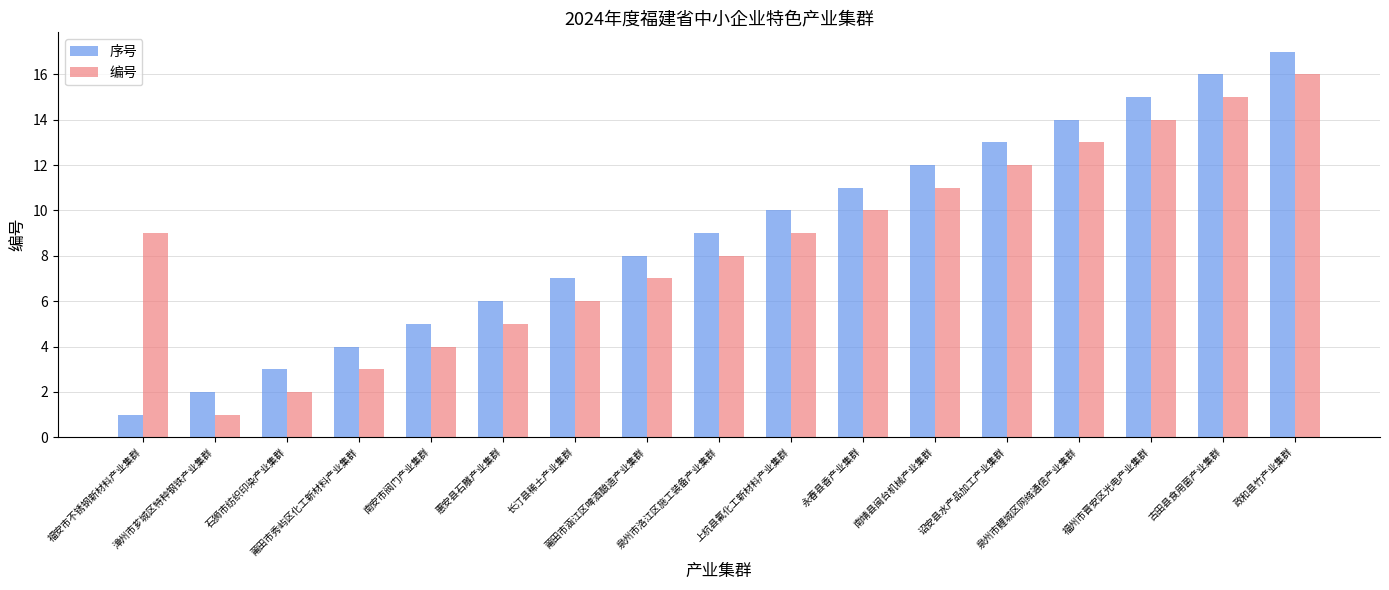

The value of 序号 at 莆田市涵江区啤酒酿造产业集群 is 8. True or false?

True